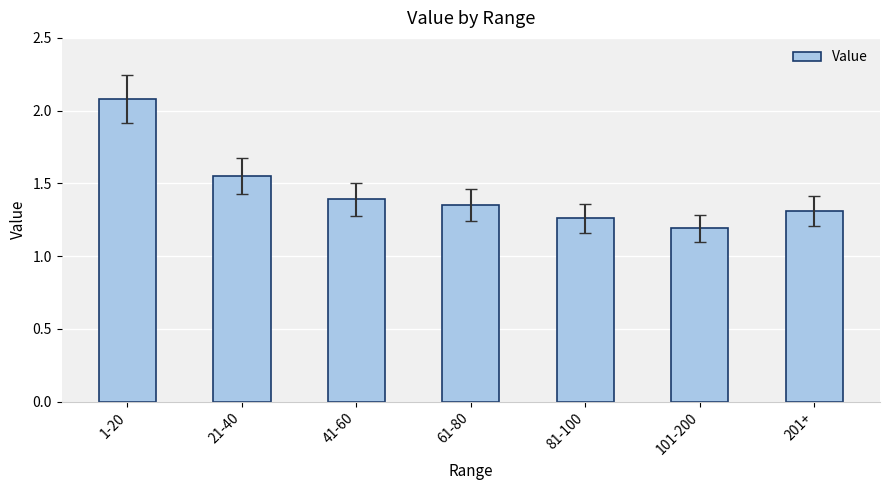

What is the difference between the maximum and minimum values?

0.9